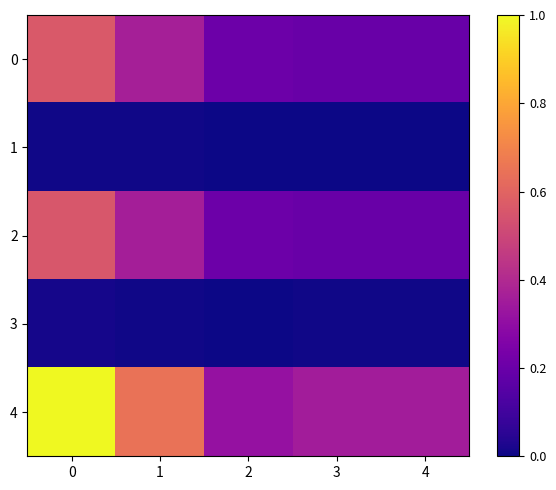

At how many categories does at least one series exceed 0?

5